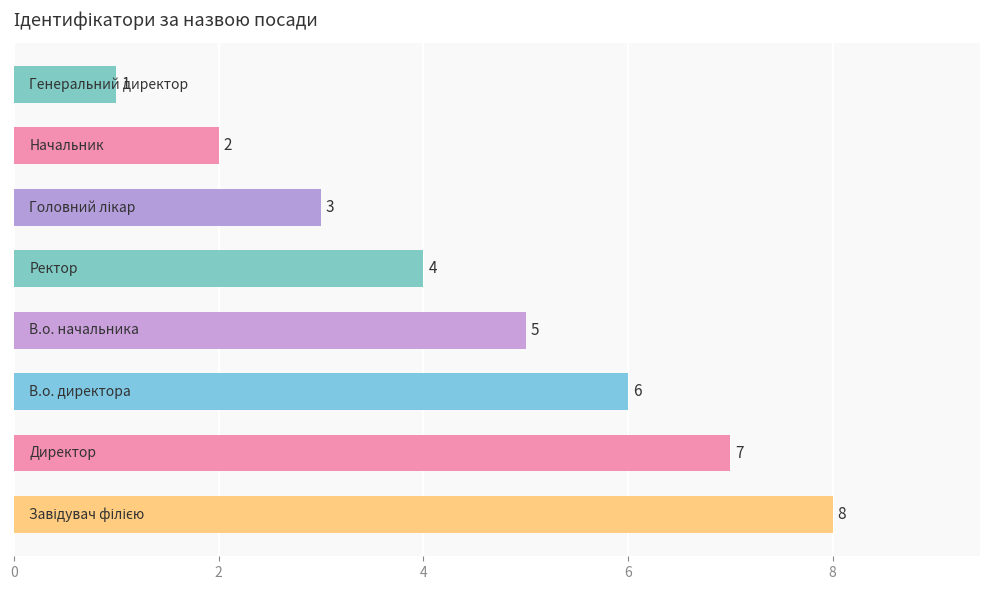

Reading bottom to top, extract all data points from this chart.

8	7	6	5	4	3	2	1